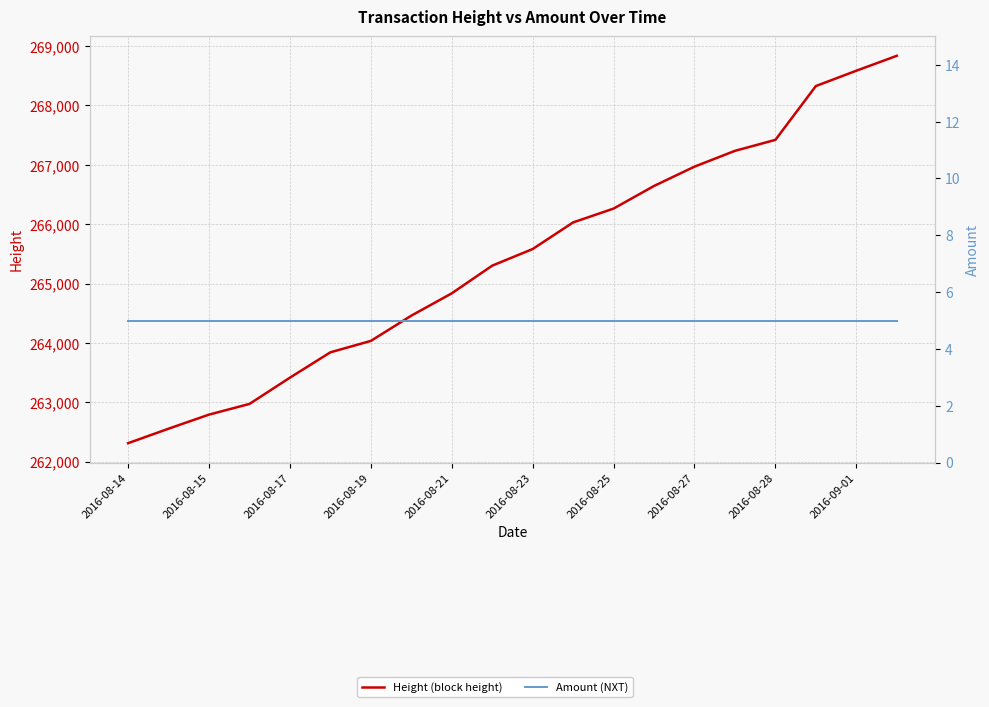

How many distinct data groups are displayed?

2